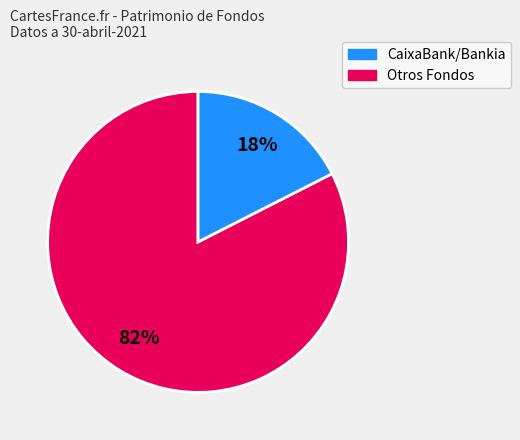

Is there any slice that represents more than half of the pie?

Yes